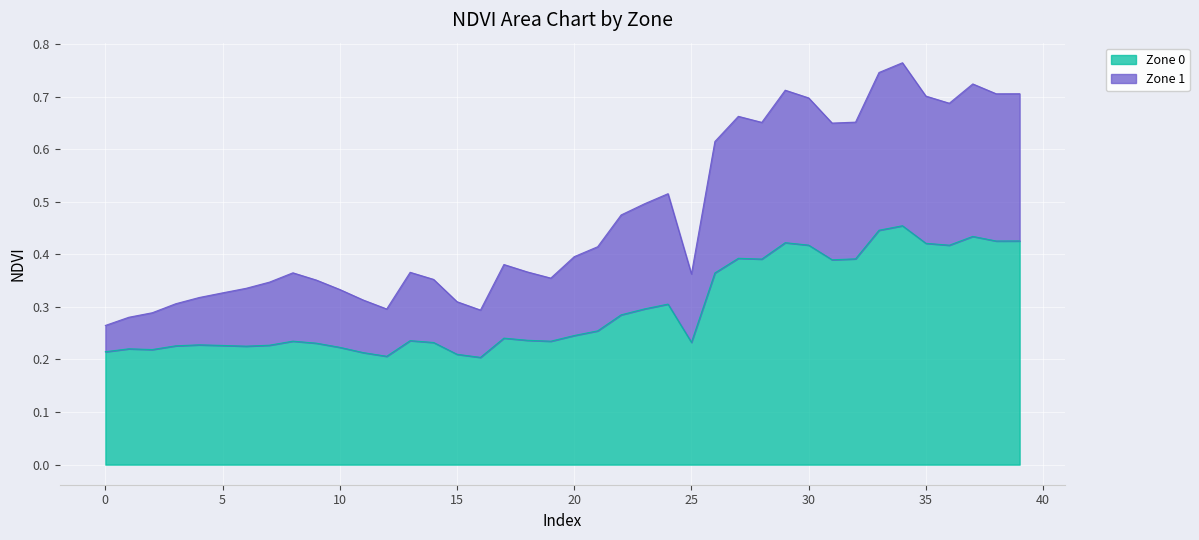

Between 10 and 30, which is larger?

30